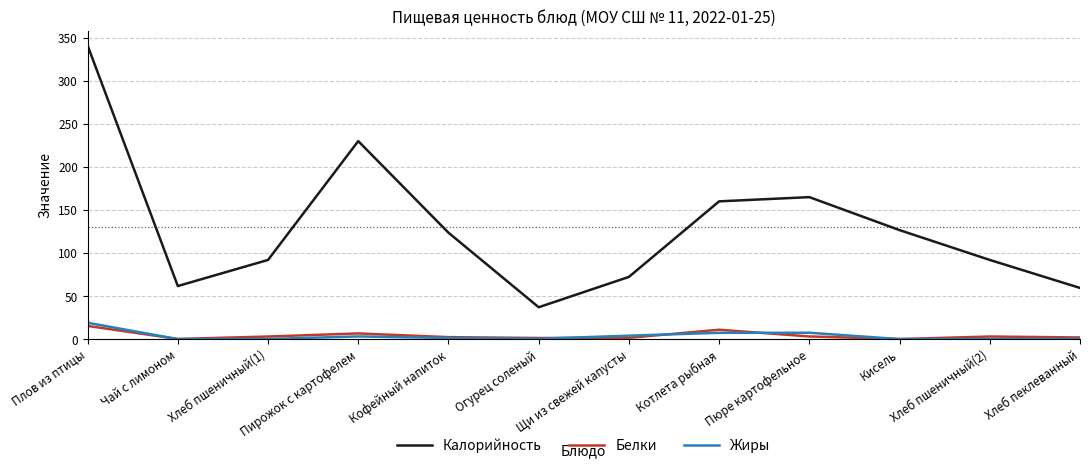

True or false: Белки has more than 0 points higher than both neighbors.

True